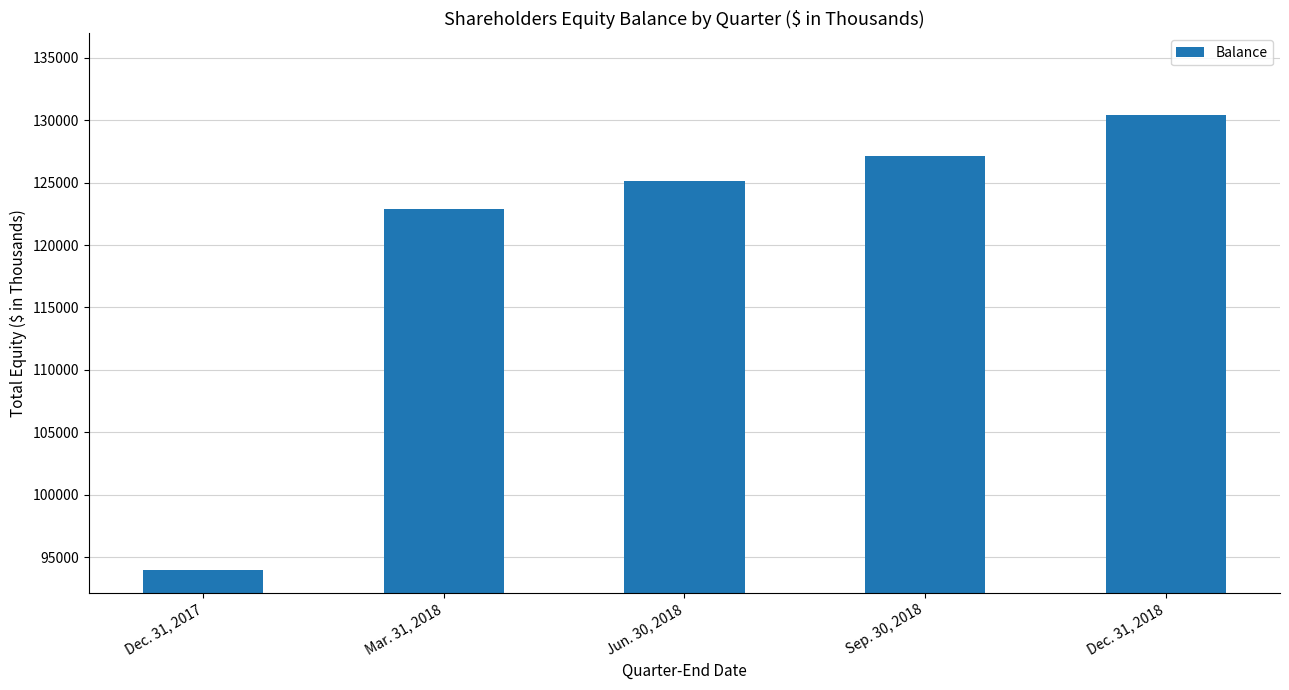

What is the approximate value at Mar. 31, 2018, to the nearest 100?

122900